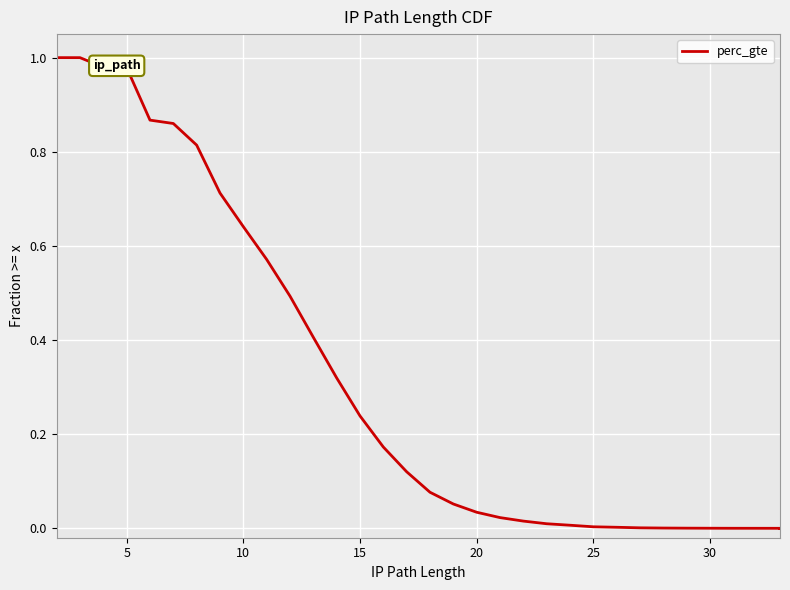

What is the sum of all values?

10.4